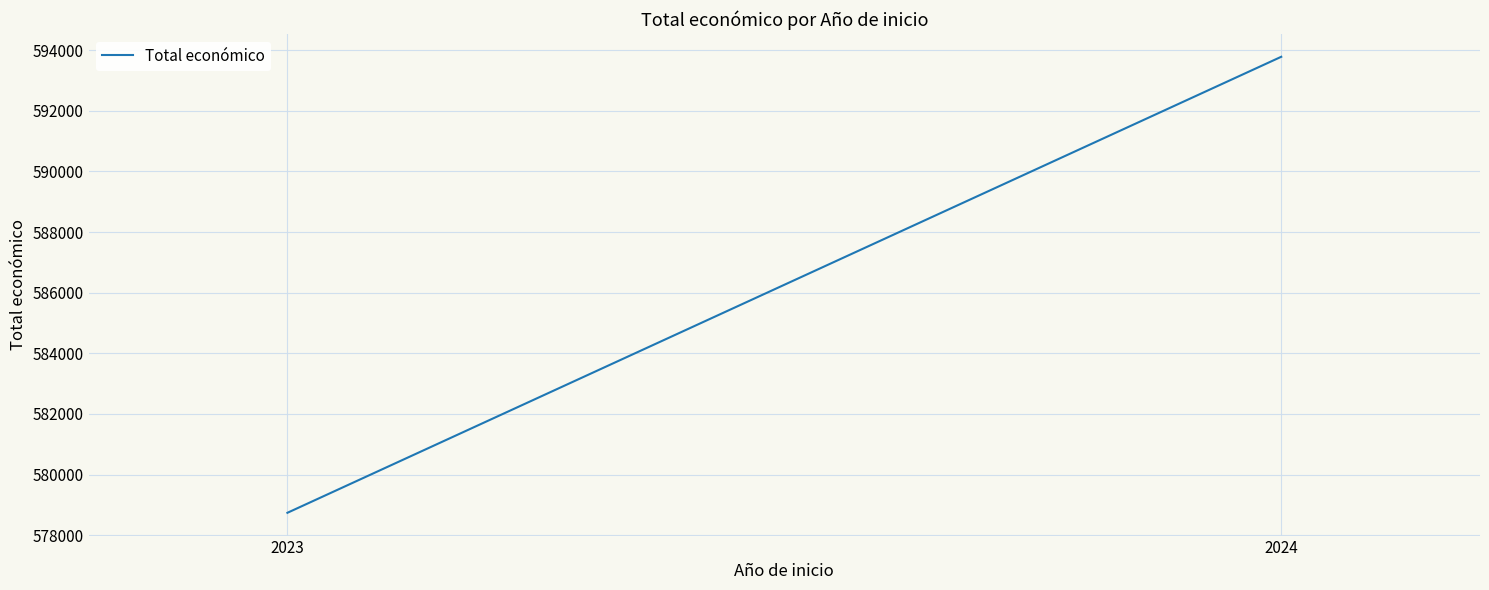

Which has a higher value, 2023 or 2024?

2024